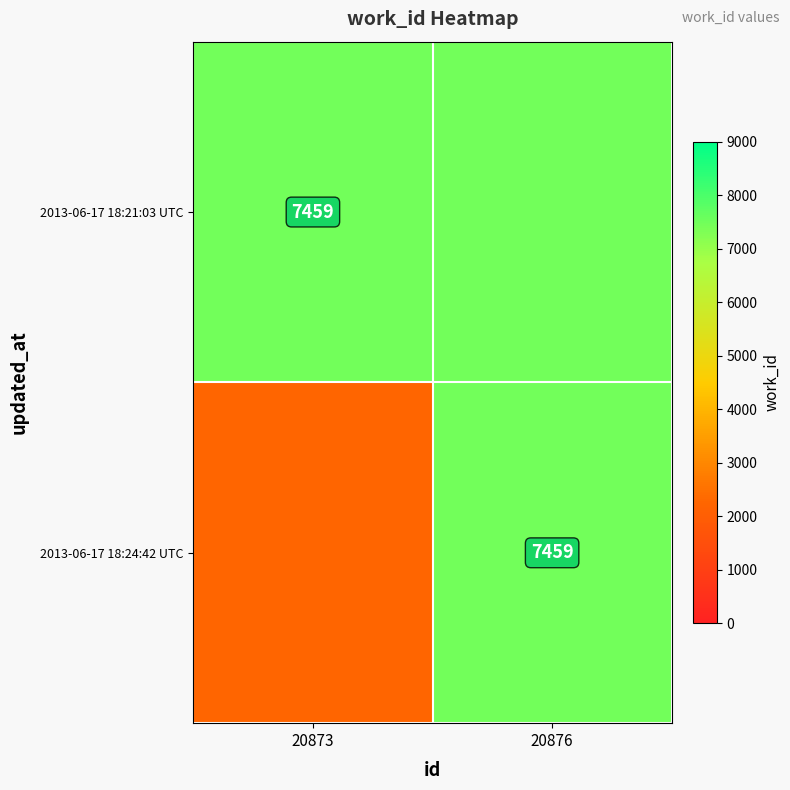

How many data points does each series have?

2